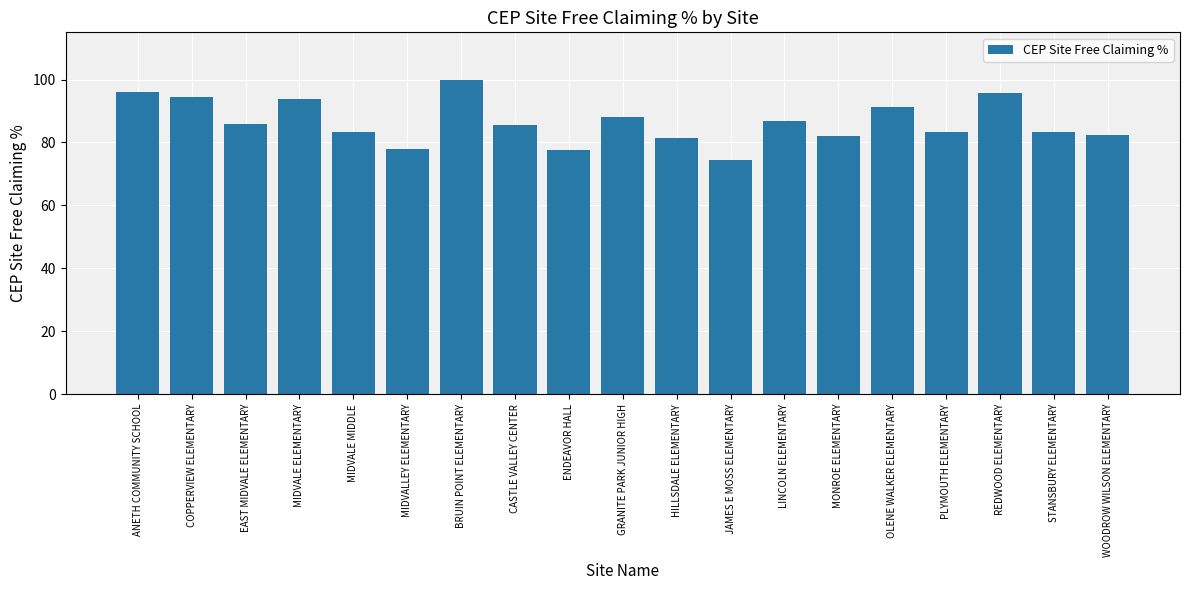

Between WOODROW WILSON ELEMENTARY and COPPERVIEW ELEMENTARY, which is larger?

COPPERVIEW ELEMENTARY